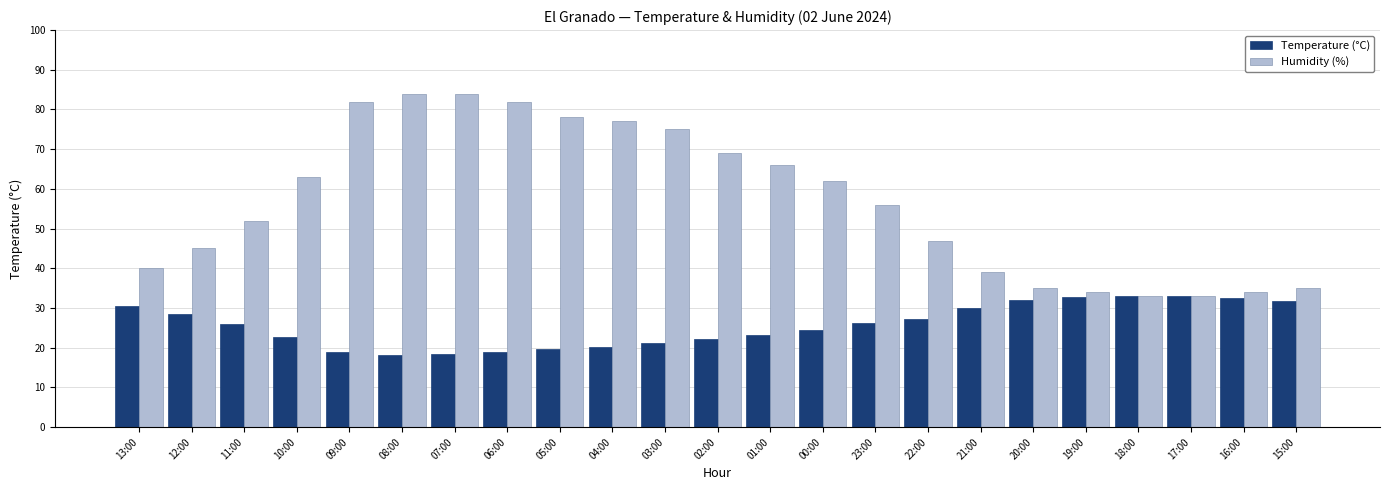

Where does the Humidity (%) series first go above 56?

10:00